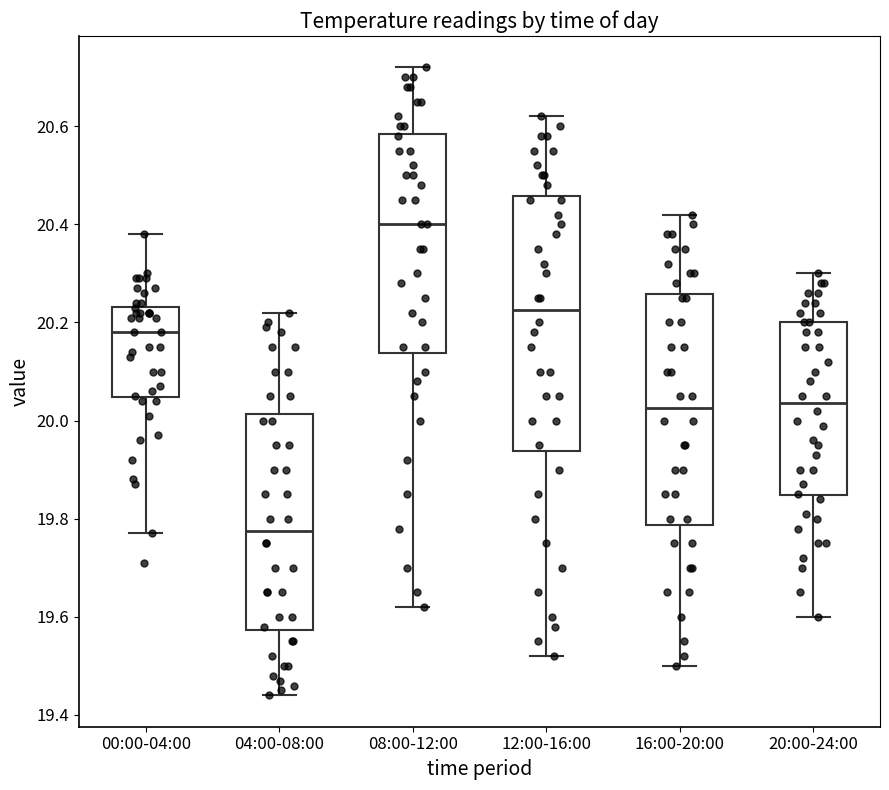

Reading left to right, read every box against the y-axis: the position of its median line, the range the box covers, and the ends of its whiskers. The values are not printed on the chart, so give them approximately, as read against the axis.

00:00-04:00: median 20.18, box 20.04 to 20.24, whiskers 19.78 to 20.38
04:00-08:00: median 19.78, box 19.58 to 20.02, whiskers 19.44 to 20.22
08:00-12:00: median 20.40, box 20.14 to 20.58, whiskers 19.62 to 20.72
12:00-16:00: median 20.22, box 19.94 to 20.46, whiskers 19.52 to 20.62
16:00-20:00: median 20.02, box 19.78 to 20.26, whiskers 19.50 to 20.42
20:00-24:00: median 20.04, box 19.84 to 20.20, whiskers 19.60 to 20.30